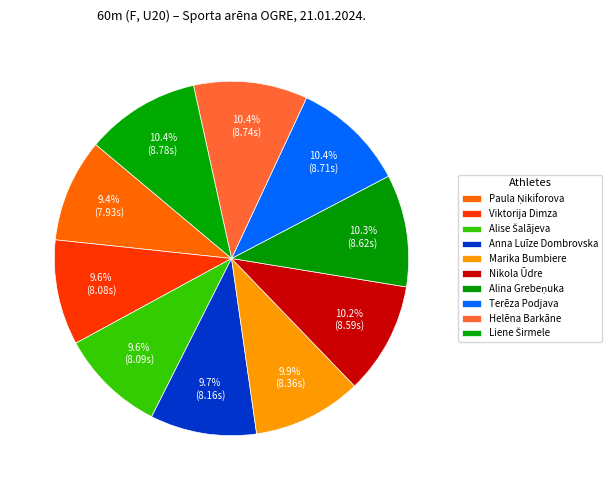

Does Marika Bumbiere account for over 50% of the chart?

No